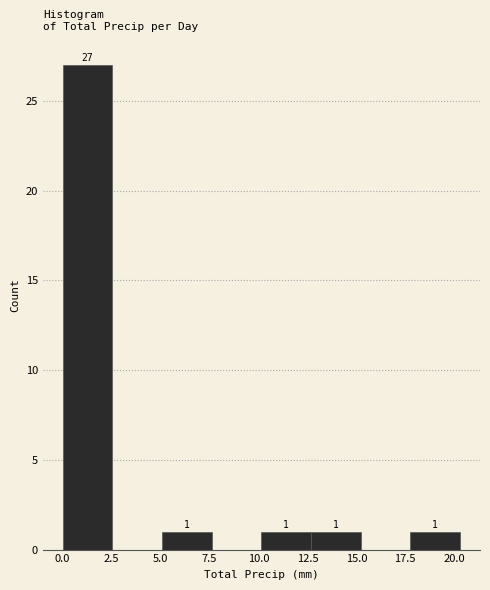

Over which range of the x-axis is the bar tallest?

0.0 to 2.5